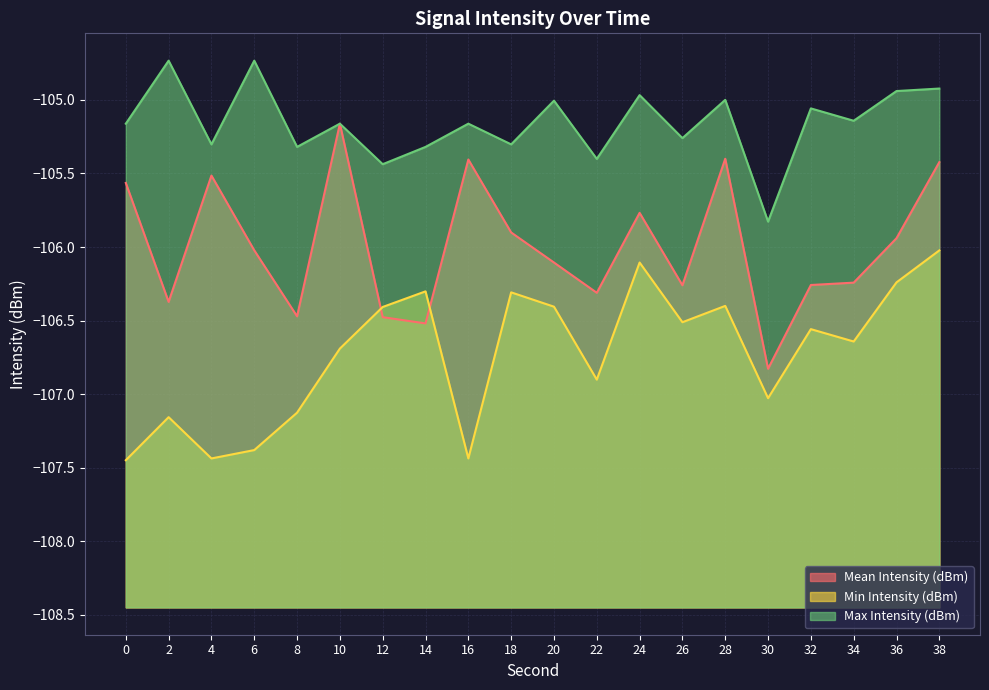

Rank the categories by Min Intensity (dBm) value from highest to lowest.

38, 24, 36, 14, 18, 28, 20, 12, 26, 32, 34, 10, 22, 30, 8, 2, 6, 4, 16, 0